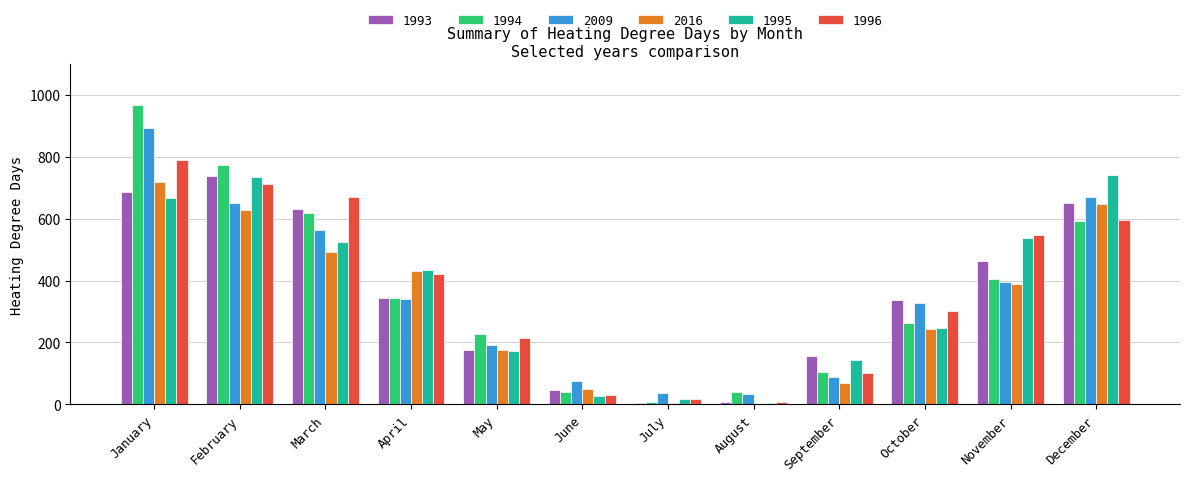

What is the greatest value displayed?

968.6